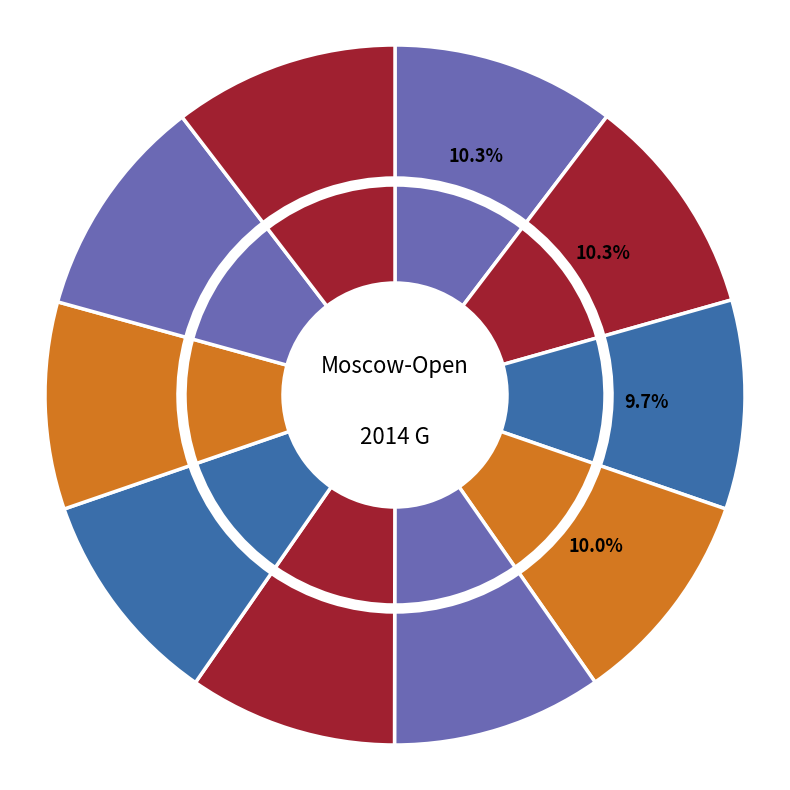

Rank the categories by value from lowest to highest.

WFM Tomnikova, WIM Severina, WFM Gvanceladze, WFM Saulina, WGM Muminova, WGM Soloviova, WGM Daulyte, IM Vasilevich, WGM Arabidze, WGM Wang